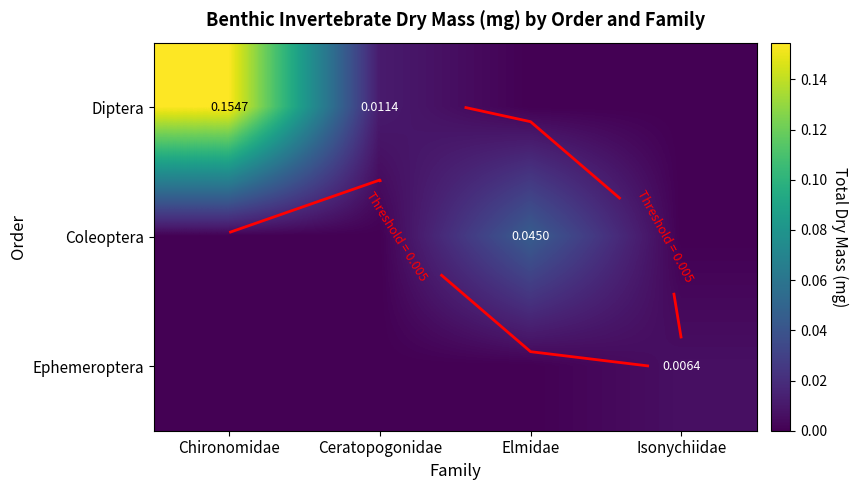

Between Elmidae and Isonychiidae, which is larger?

Elmidae